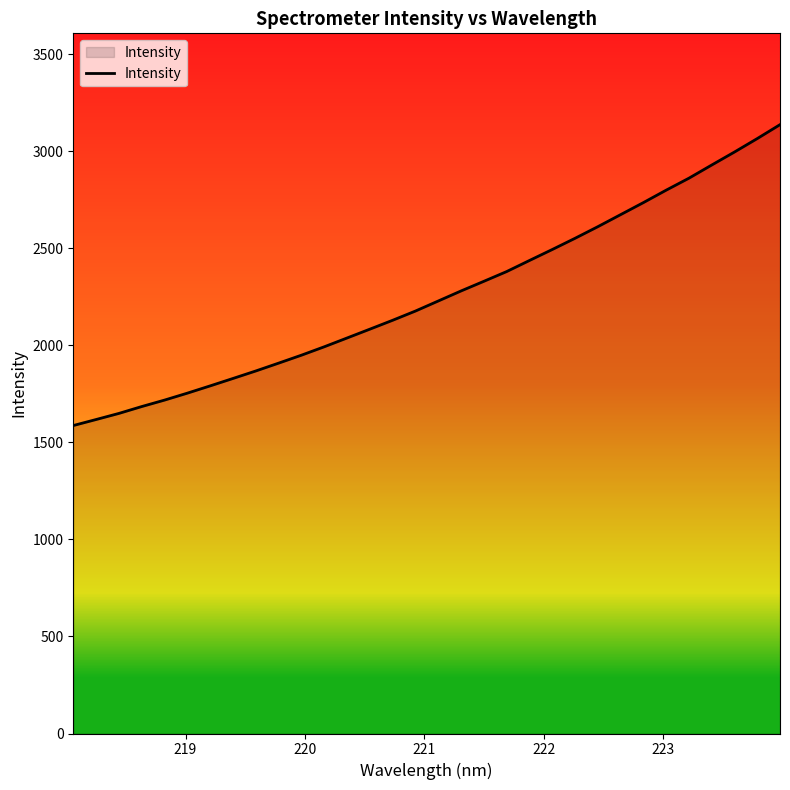

What is the maximum value shown in the chart?

3137.4